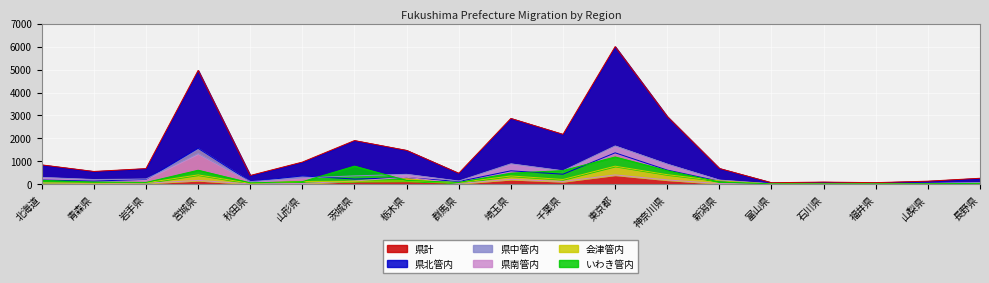

How many lines are shown in the chart?

6